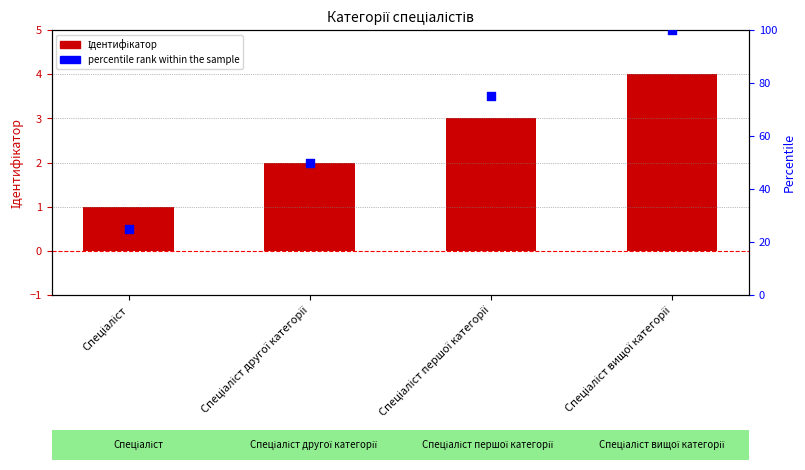

Is the value of percentile rank within the sample at Спеціаліст greater than the value of Ідентифікатор at Спеціаліст вищої категорії?

Yes